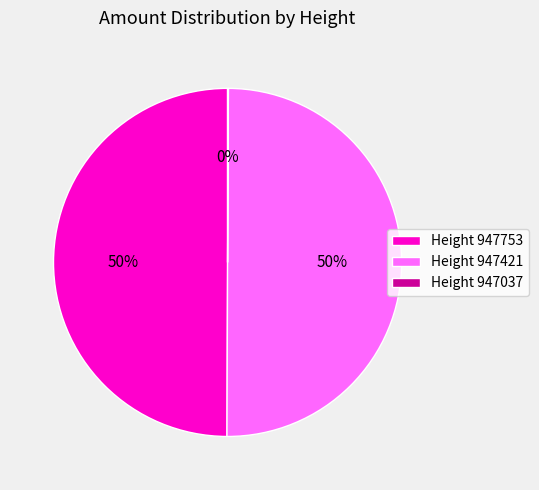

Approximately how many times larger is the value at Height 947421 compared to Height 947753?

1.0